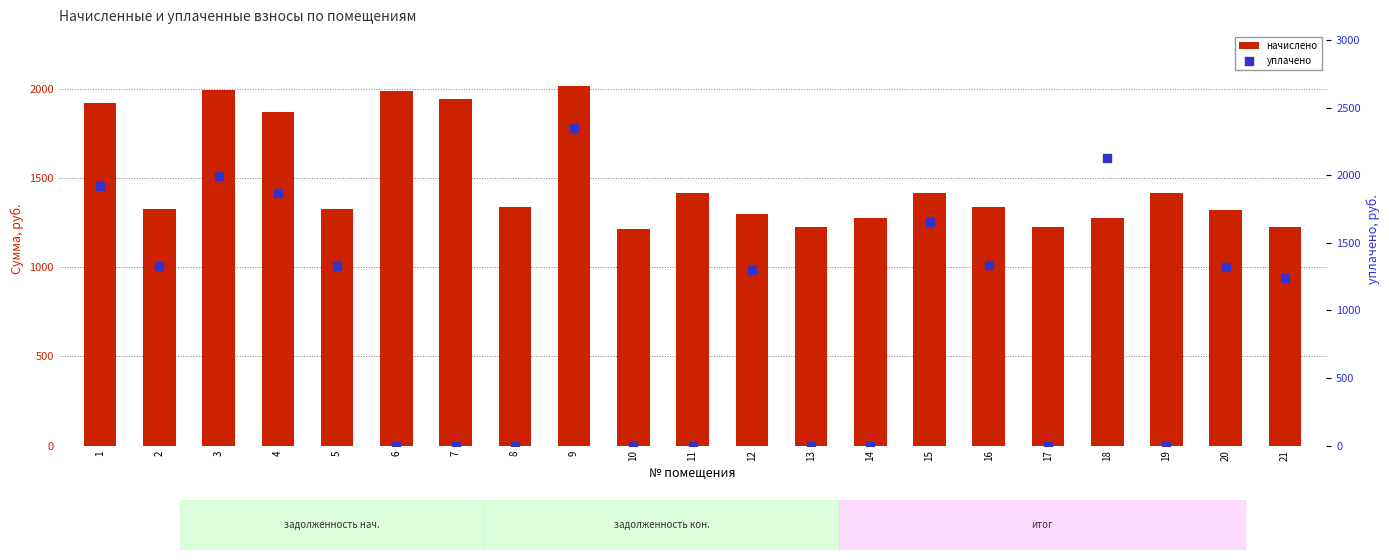

Which series has the widest spread of Y values?

уплачено